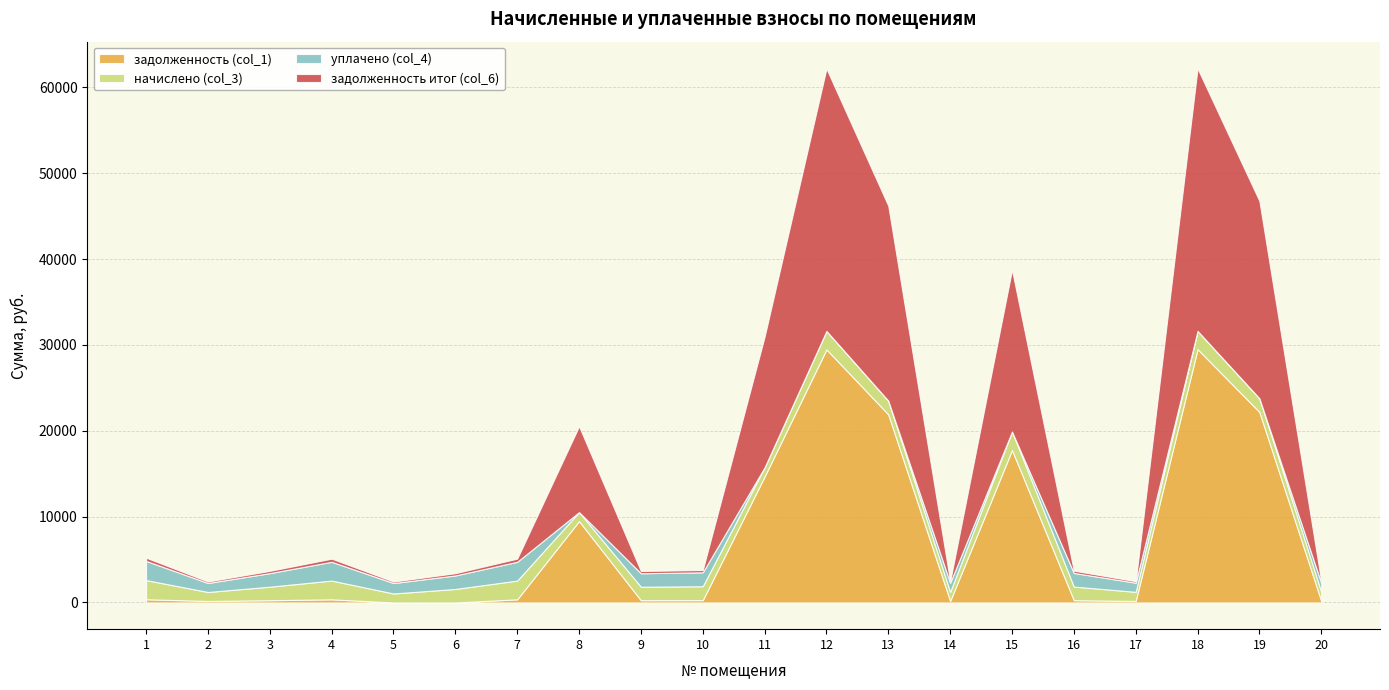

At which label does начислено (col_3) first exceed 1586?

1